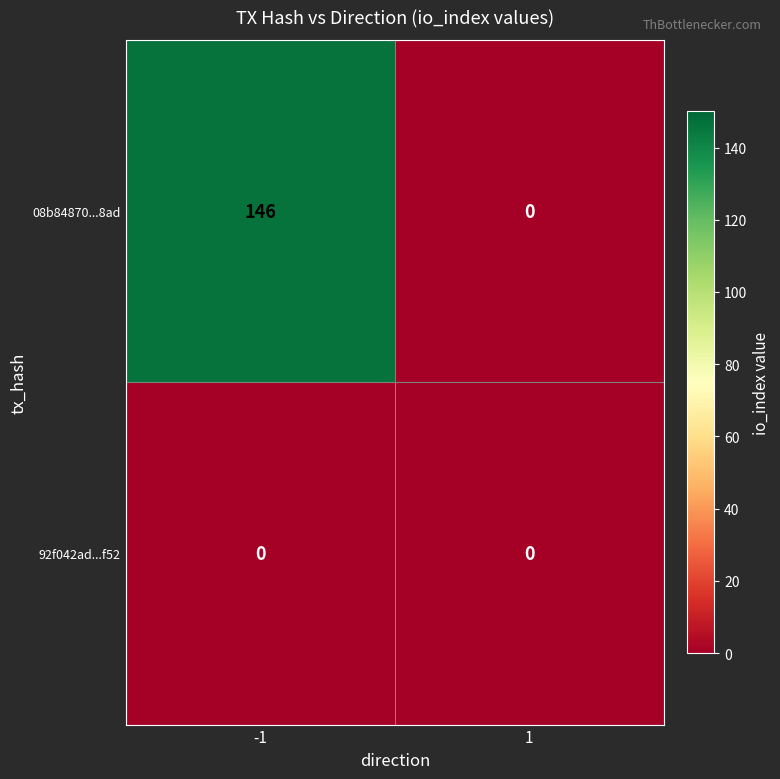

List the series in order of their peak value, lowest first.

92f042ad...f52, 08b84870...8ad